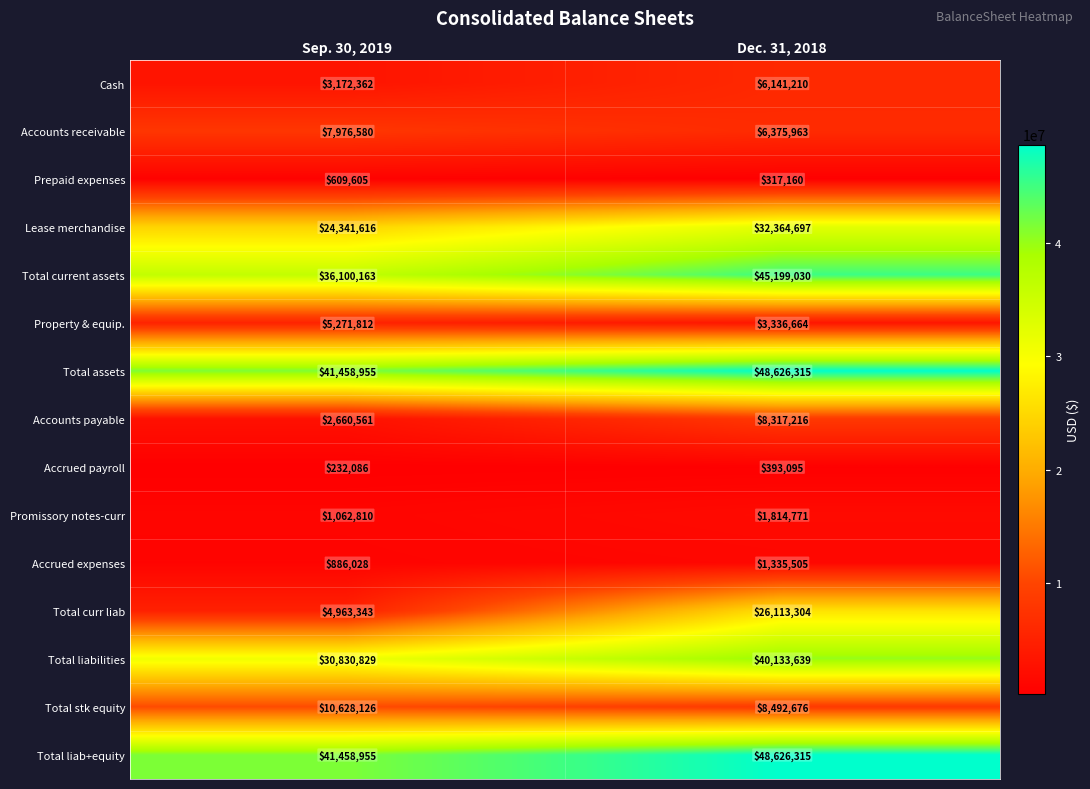

What is the sum of the Total liab+equity values at Dec. 31, 2018 and Sep. 30, 2019?

90085270